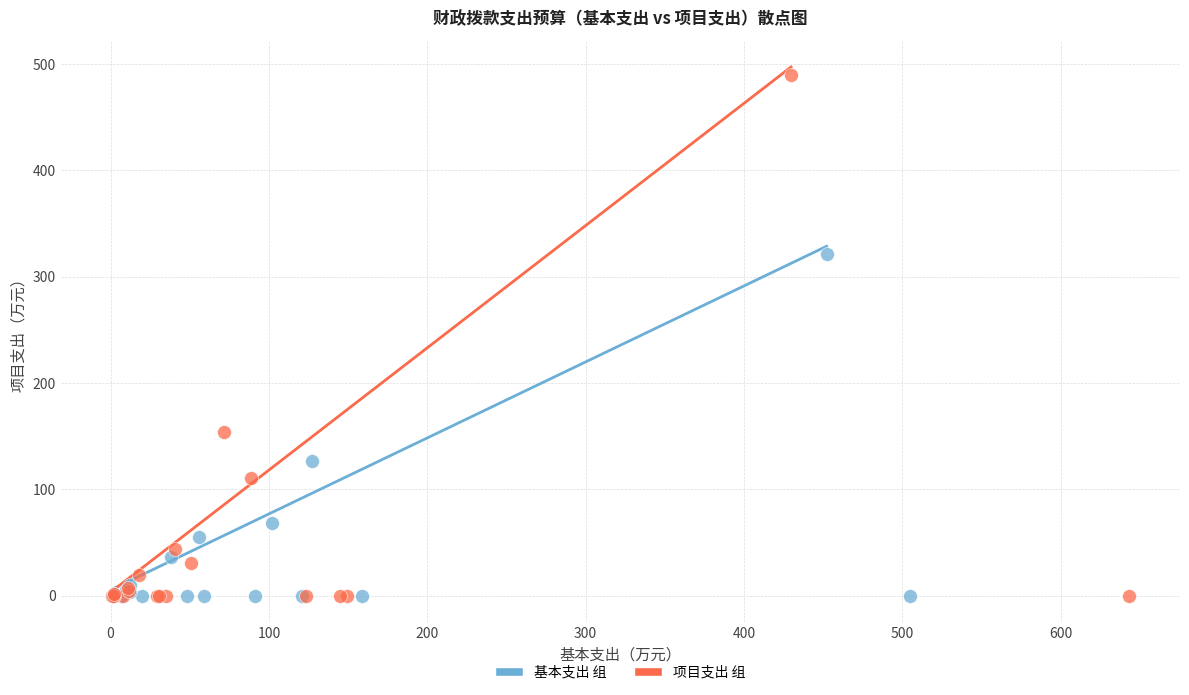

What are all the series names shown in the legend?

基本支出 组, 项目支出 组